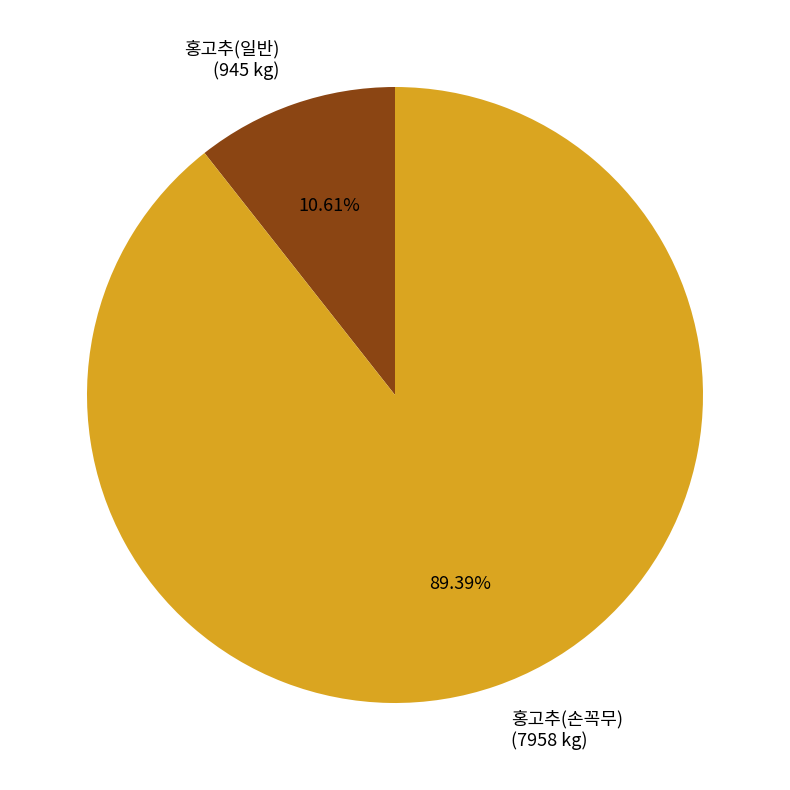

Is it true that 홍고추(손꼭무) is 97% of the pie?

False